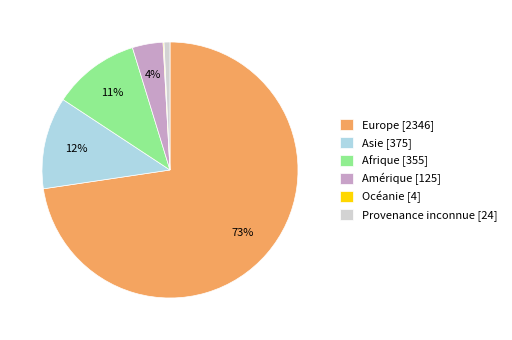

Between Provenance inconnue [24] and Afrique [355], which is larger?

Afrique [355]